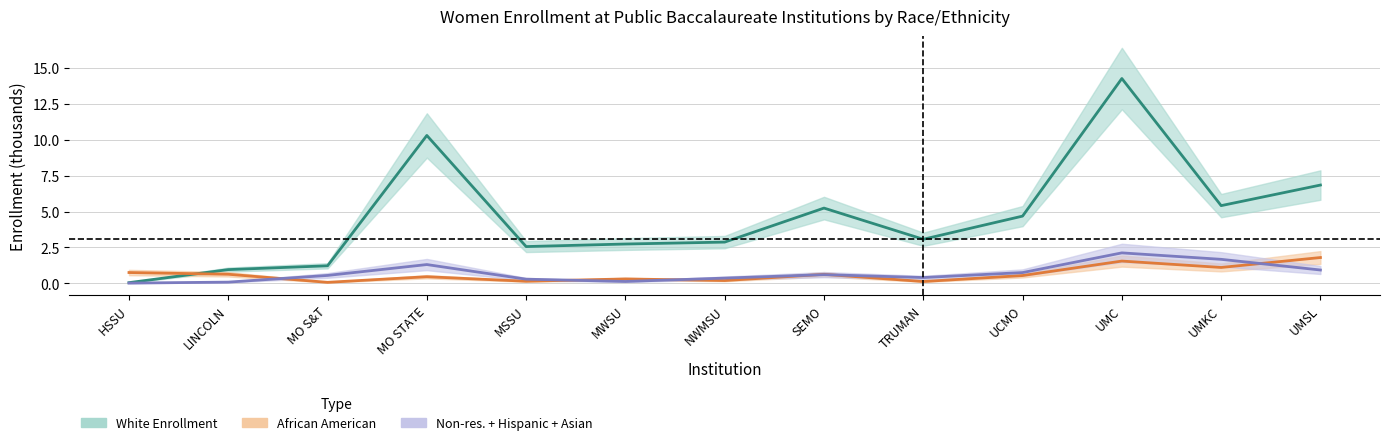

Reading left to right, what are all the values shown in this chart?

White Enrollment: HSSU=0.0	LINCOLN=1.0	MO S&T=1.2	MO STATE=10.3	MSSU=2.6	MWSU=2.7	NWMSU=2.9	SEMO=5.2	TRUMAN=3.1	UCMO=4.7	UMC=14.3	UMKC=5.4	UMSL=6.8
African American: HSSU=0.7	LINCOLN=0.6	MO S&T=0.1	MO STATE=0.5	MSSU=0.1	MWSU=0.3	NWMSU=0.2	SEMO=0.6	TRUMAN=0.1	UCMO=0.5	UMC=1.5	UMKC=1.1	UMSL=1.8
Non-res. + Hispanic + Asian: HSSU=0.0	LINCOLN=0.1	MO S&T=0.5	MO STATE=1.3	MSSU=0.3	MWSU=0.1	NWMSU=0.4	SEMO=0.6	TRUMAN=0.4	UCMO=0.7	UMC=2.1	UMKC=1.7	UMSL=0.9